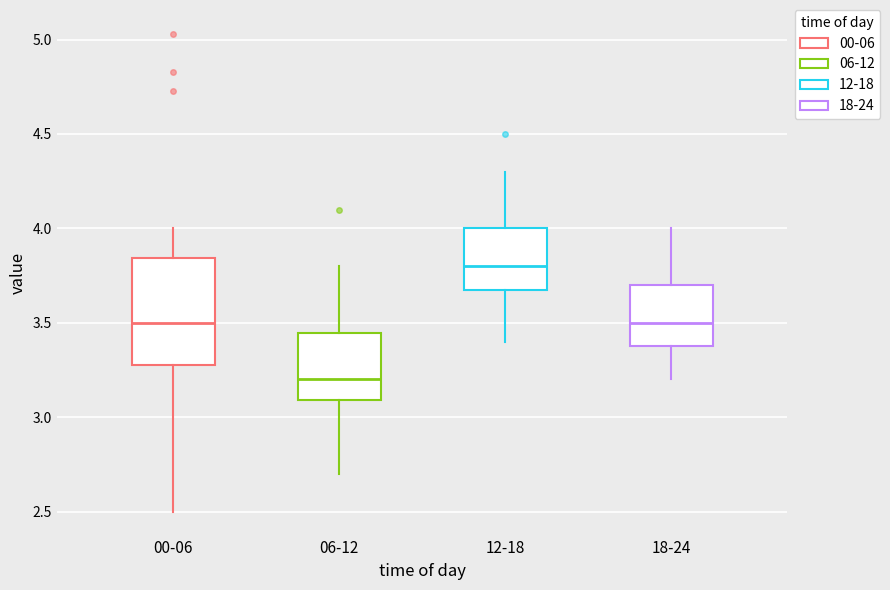

Which box's median line is the highest?

12-18